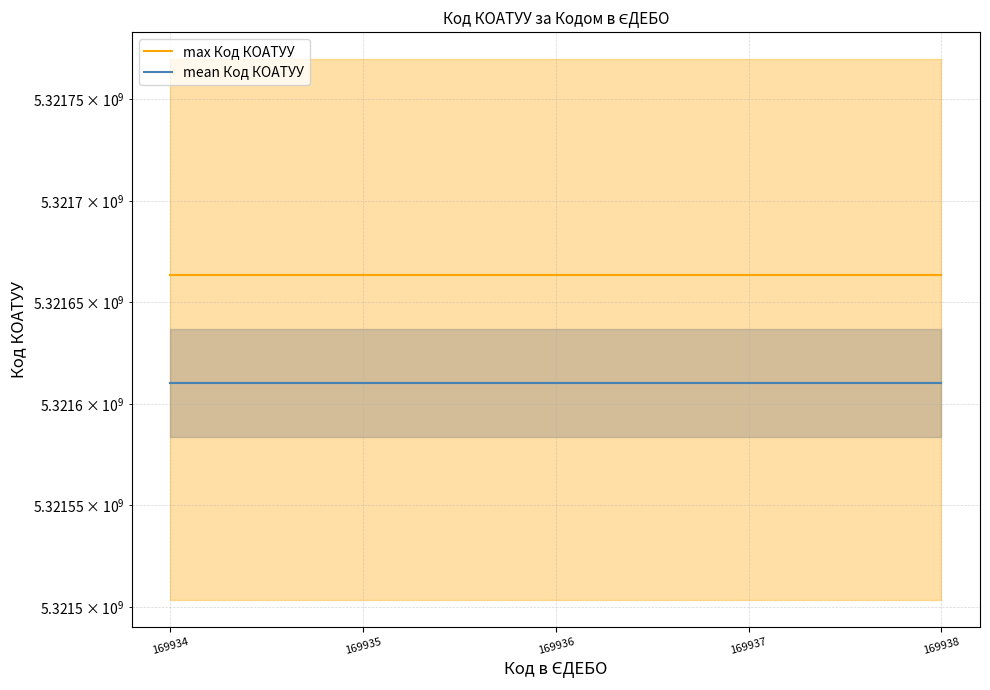

True or false: max Код КОАТУУ and mean Код КОАТУУ cross at least once.

False